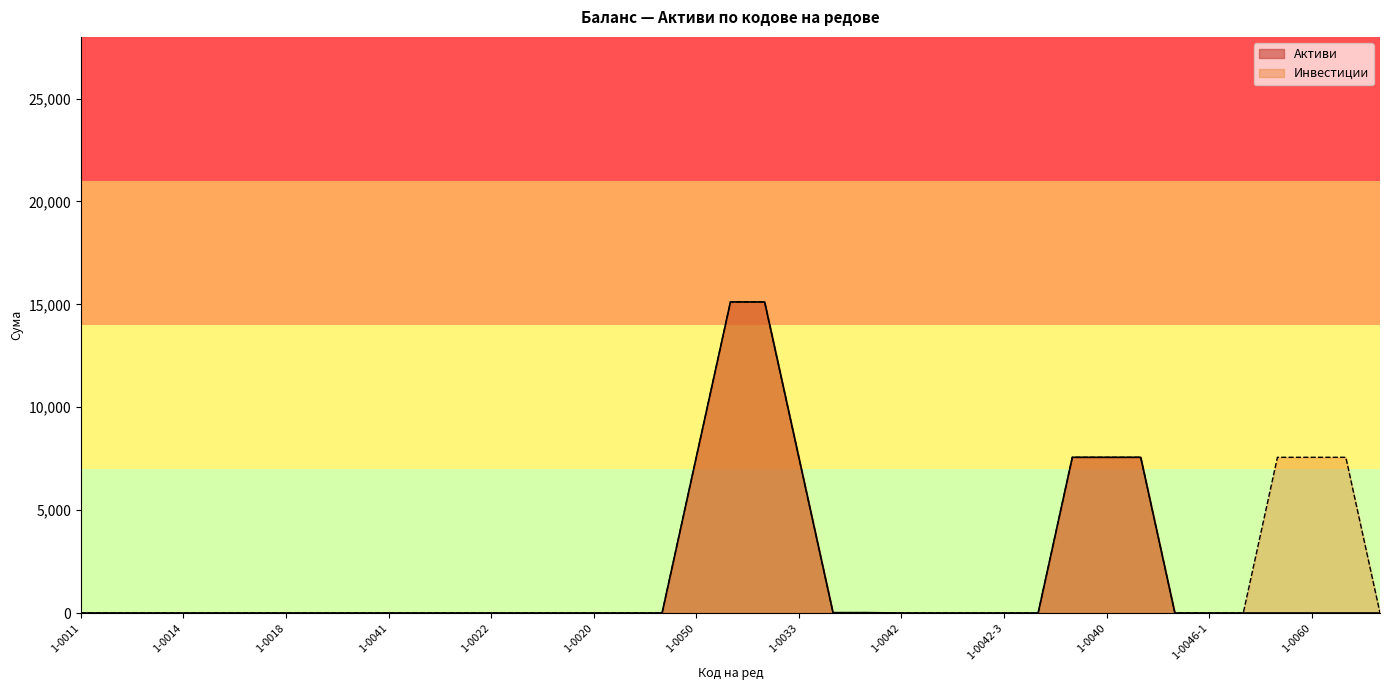

What are all the series names shown in the legend?

Активи, Инвестиции